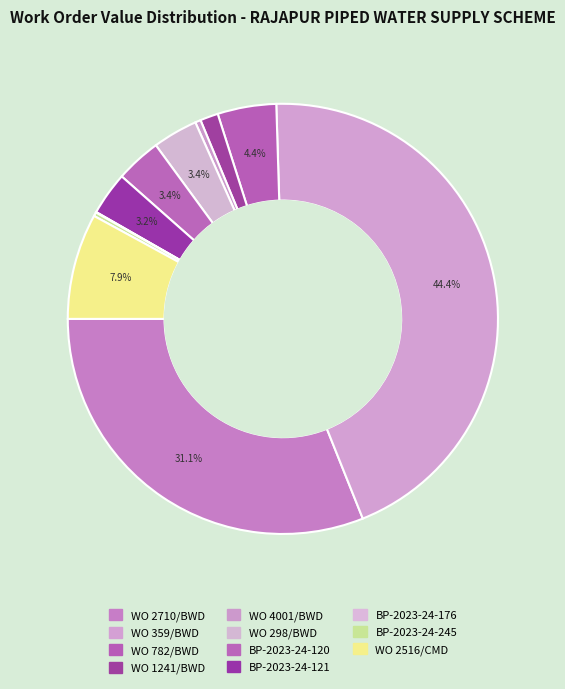

True or false: WO 1241/BWD accounts for 11% of the total.

False